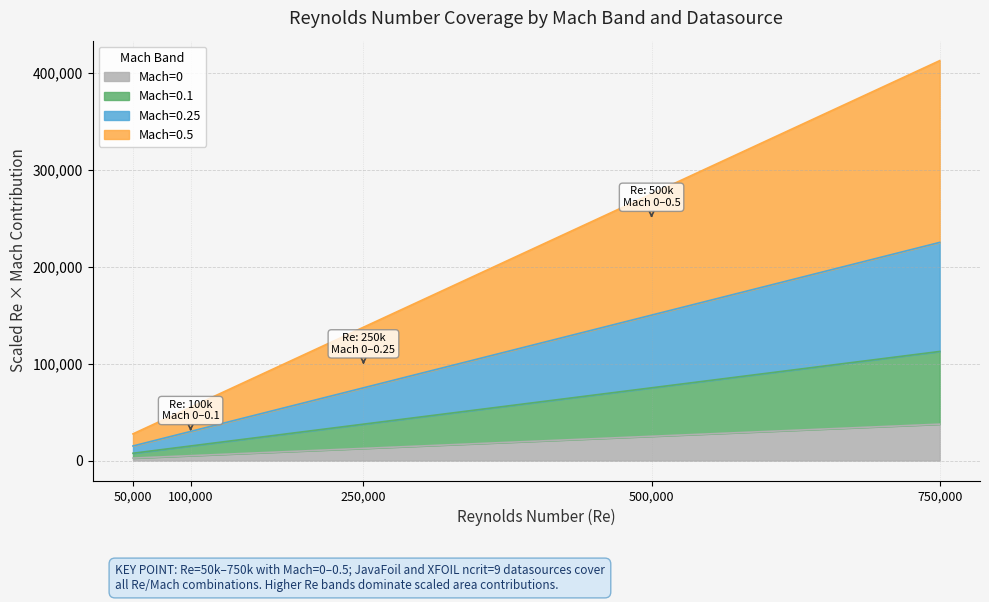

Is it true that Mach=0.5 equals 0.8 at 100000?

False